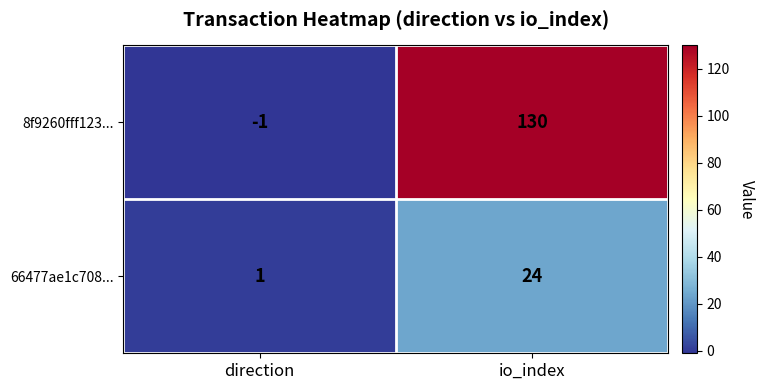

Reading left to right, transcribe all the data shown in this chart.

8f9260fff123...: direction=-1	io_index=130
66477ae1c708...: direction=1	io_index=24